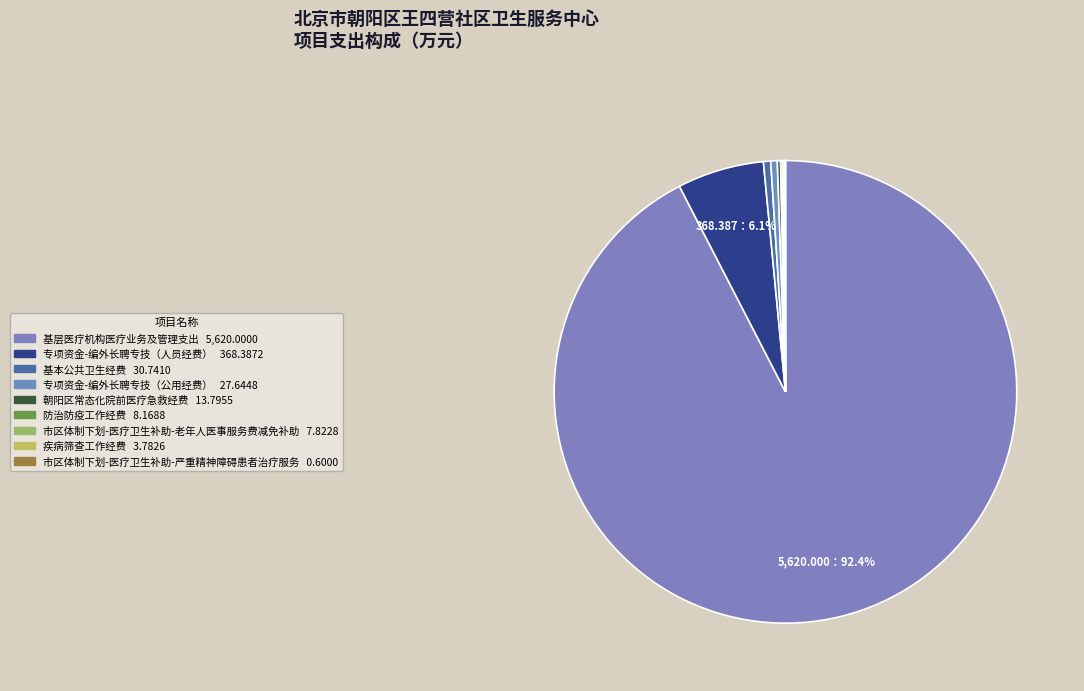

Is it true that 朝阳区常态化院前医疗急救经费 is 1% of the pie?

False